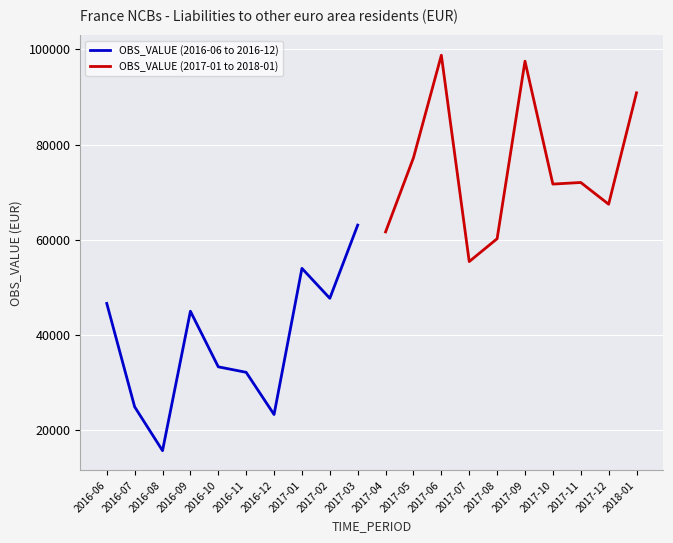

What is the greatest value displayed?

98771.4